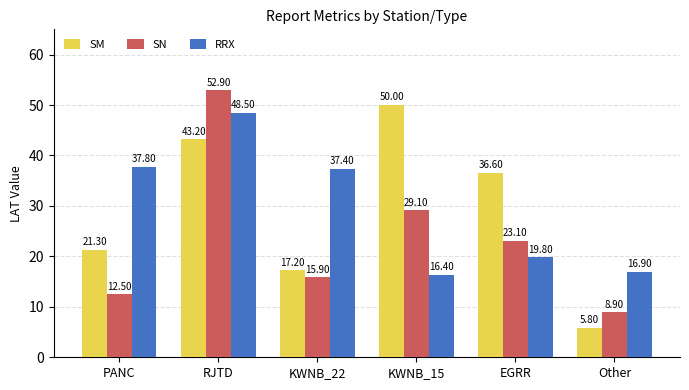

At which label does RRX reach its peak?

RJTD